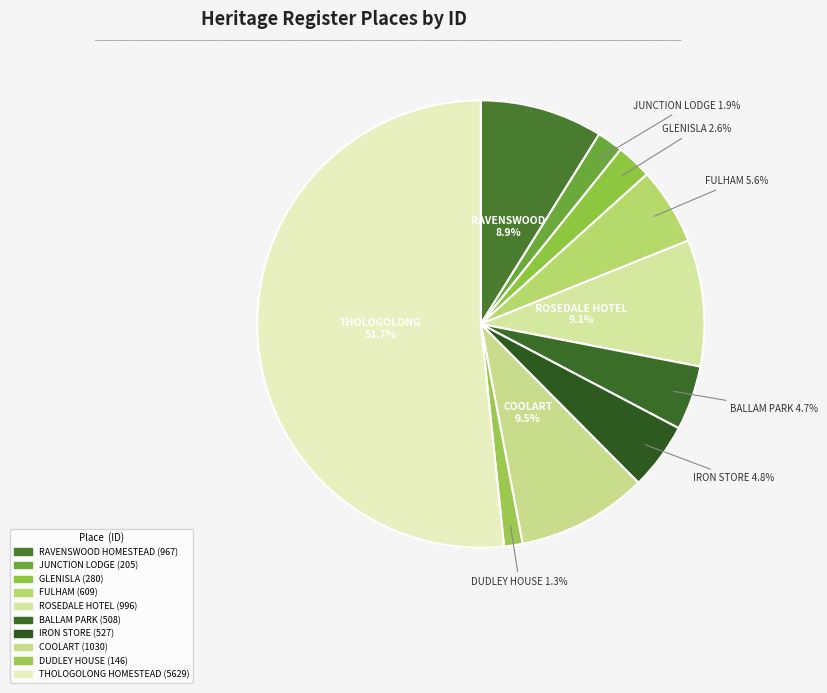

Which slice is the largest?

THOLOGOLONG HOMESTEAD